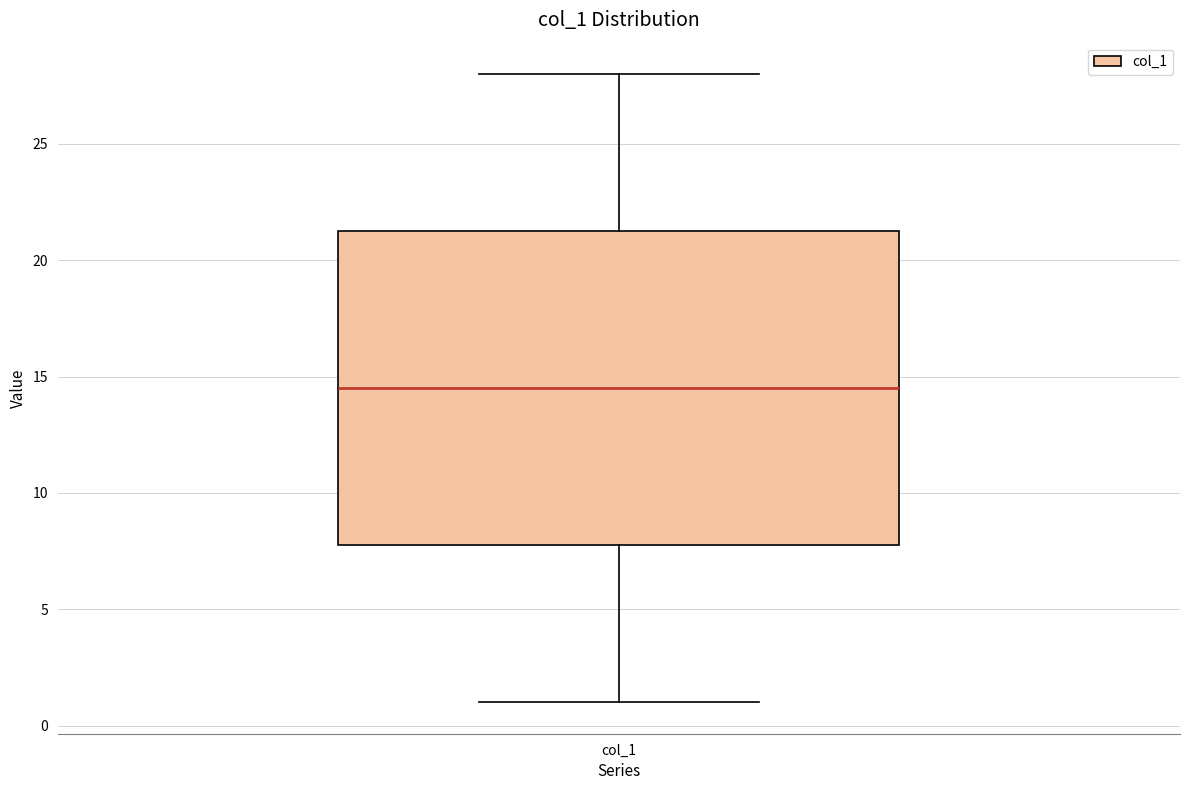

Transcribe this box plot: give where the median line is, the range the box spans, and where the two whiskers end, as read against the y-axis. The values are not printed on the chart, so give them approximately, as read against the axis.

median 14.5, box 8.0 to 21.5, whiskers 1.0 to 28.0